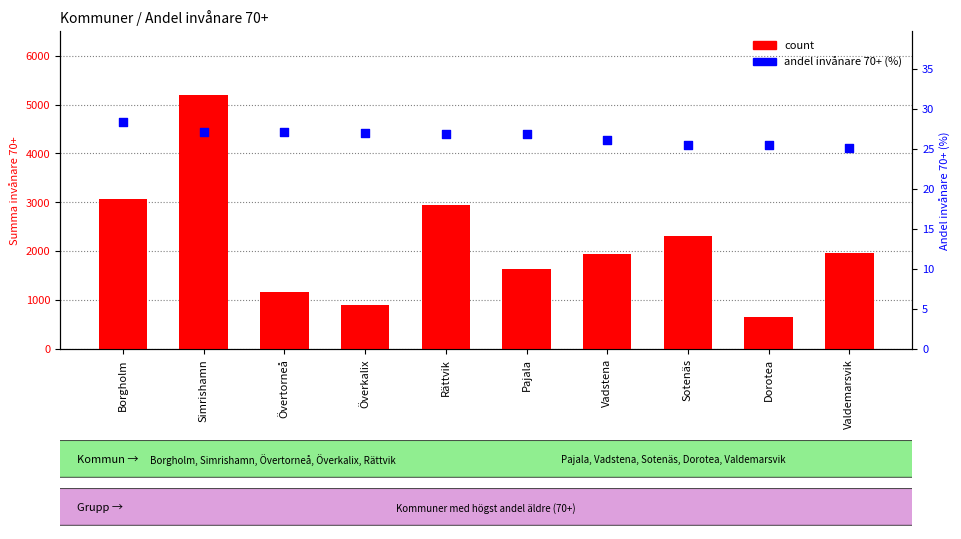

What is the total value across all series at Övertorneå?

1189.1